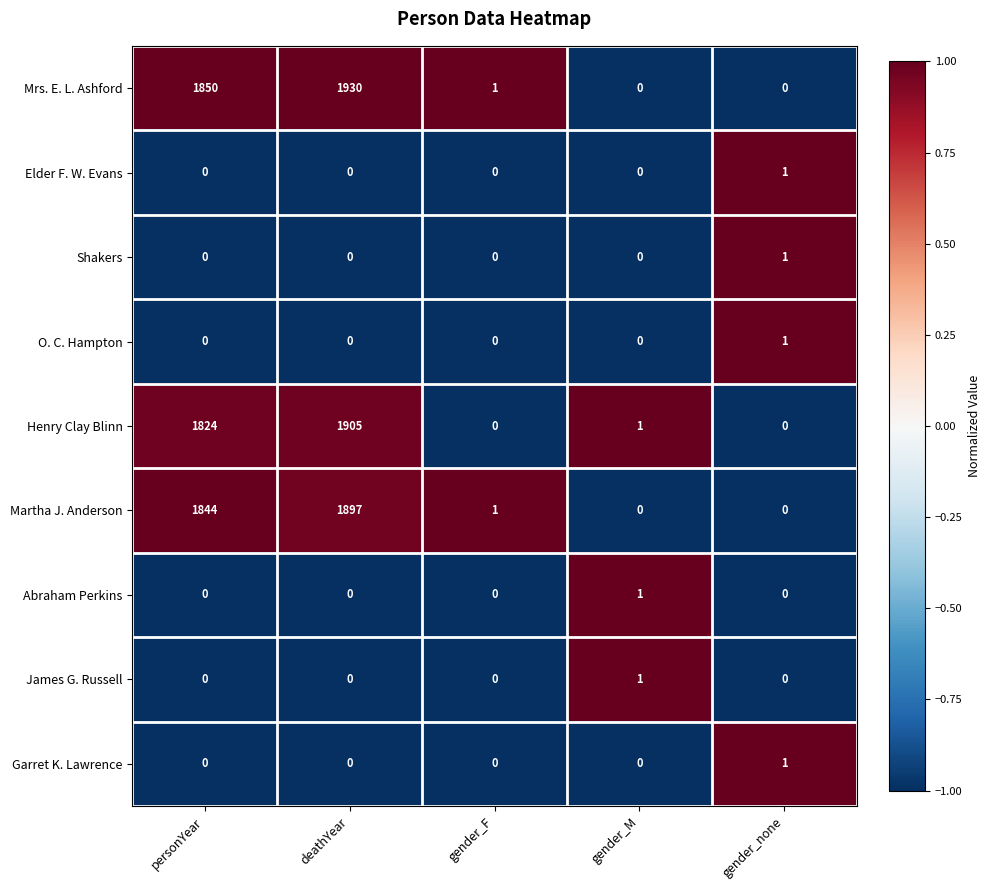

True or false: Abraham Perkins has a value of 0 at deathYear.

True